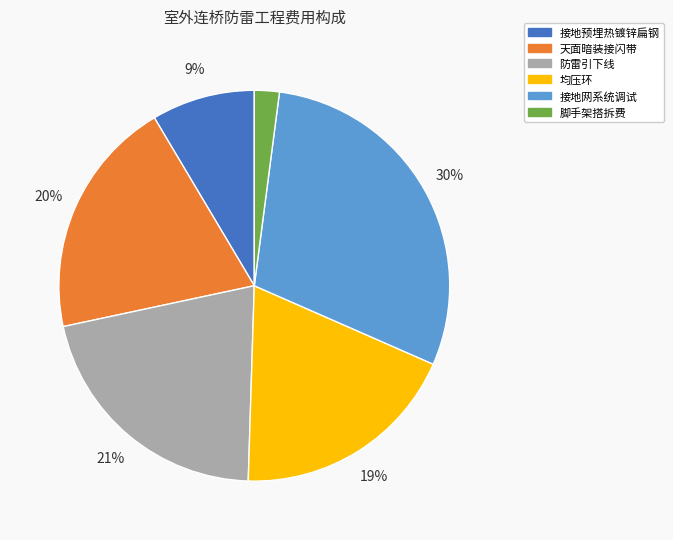

How many slices are in this pie chart?

6